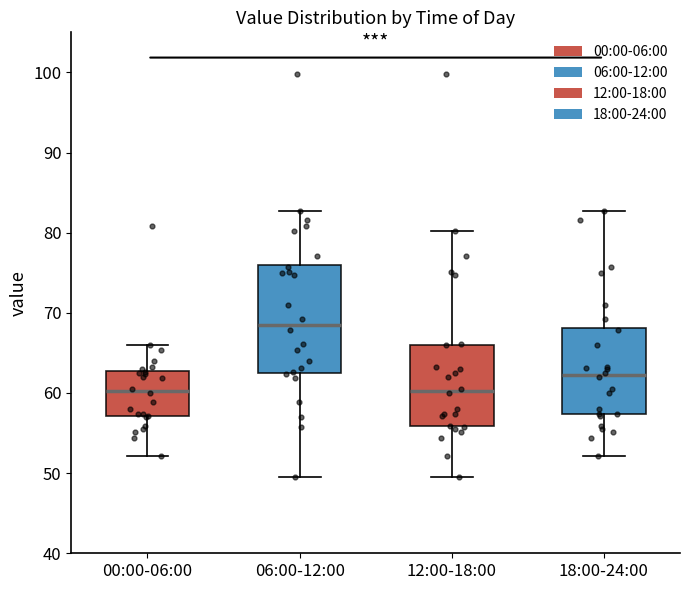

Which box is the tallest, from its lower edge to its upper edge?

06:00-12:00